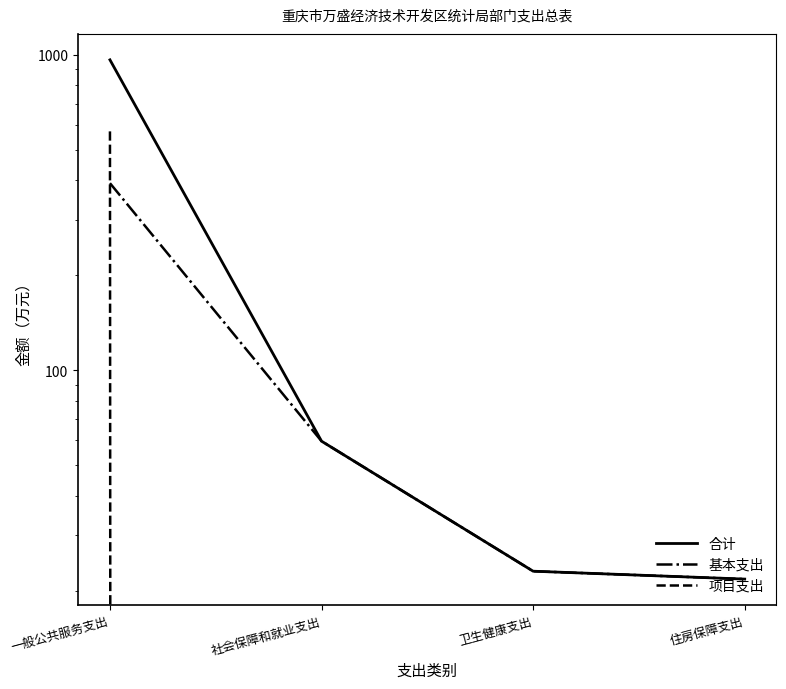

What is the difference between the 项目支出 values at 一般公共服务支出 and 卫生健康支出?

571.4